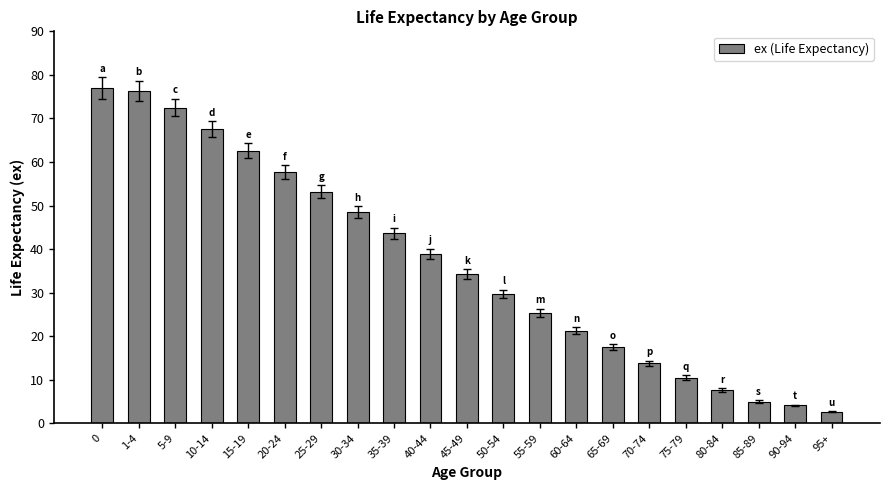

True or false: the data shows 72.5 at 5-9.

True